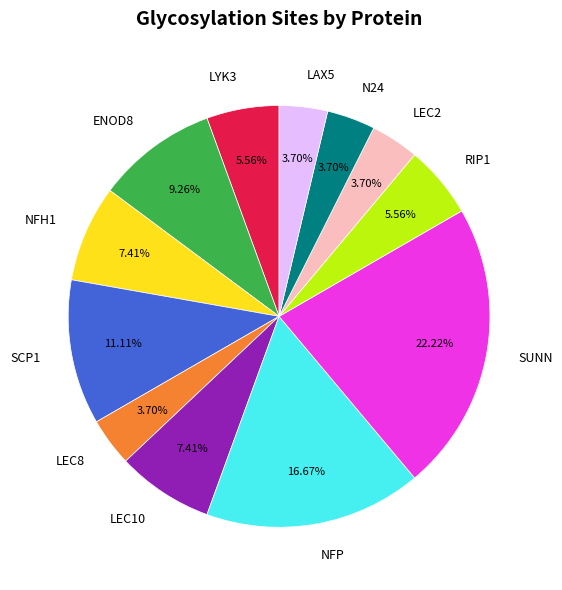

Approximately how many times larger is the value at LEC2 compared to NFH1?

0.5